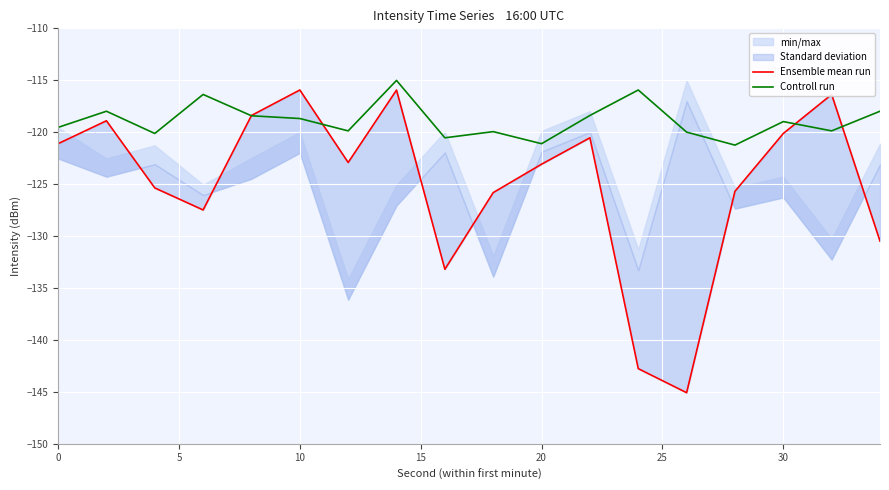

What is the lowest value of the Controll run series?

-121.2